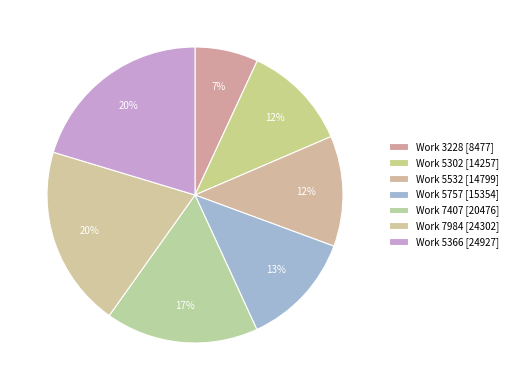

What is the smallest slice in the pie chart?

3228